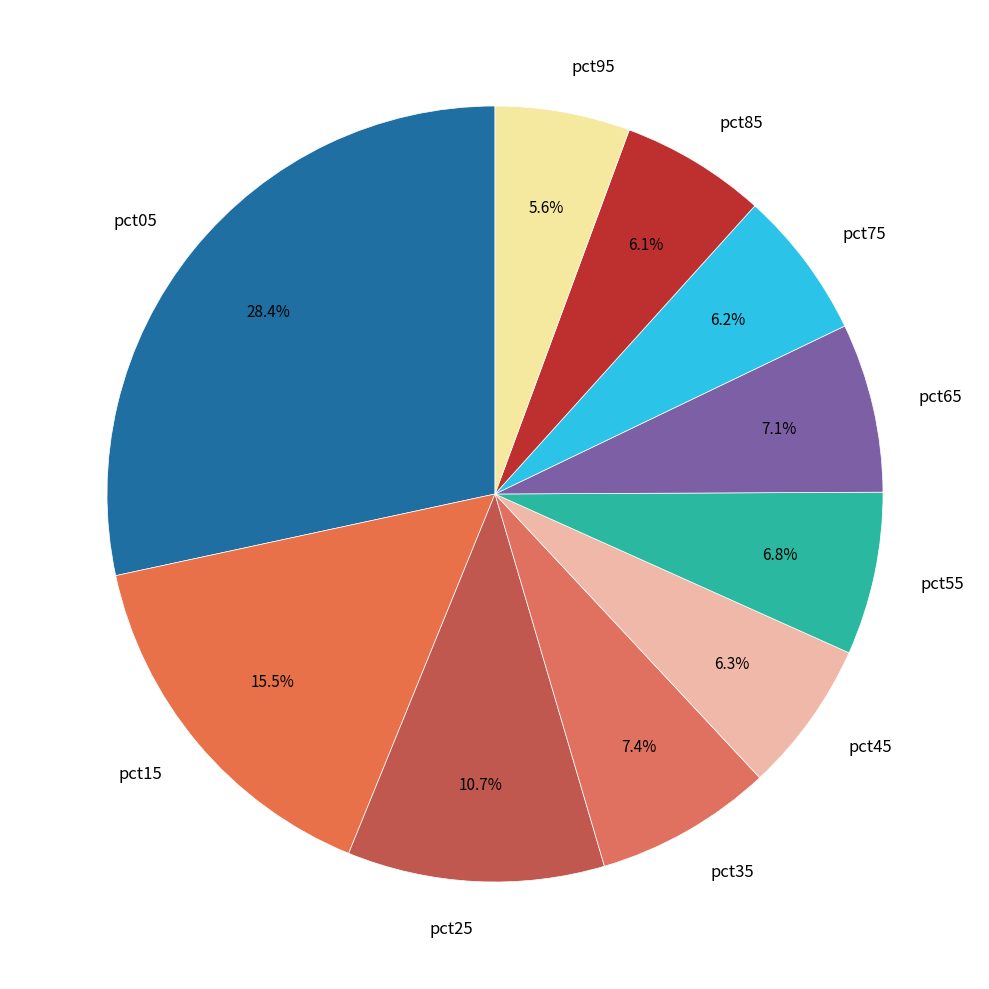

Combined, what portion of the pie is pct05 and pct35?

35.8%